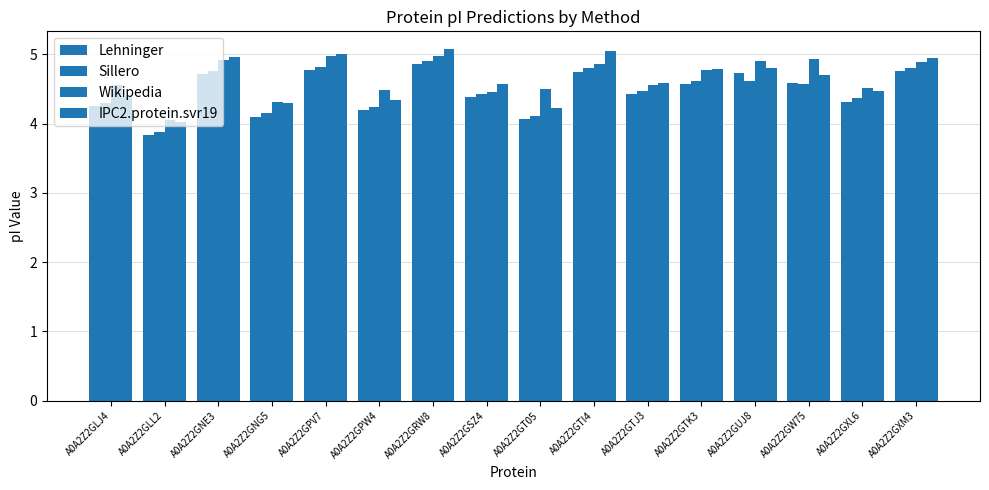

How many categories are shown in the chart?

16